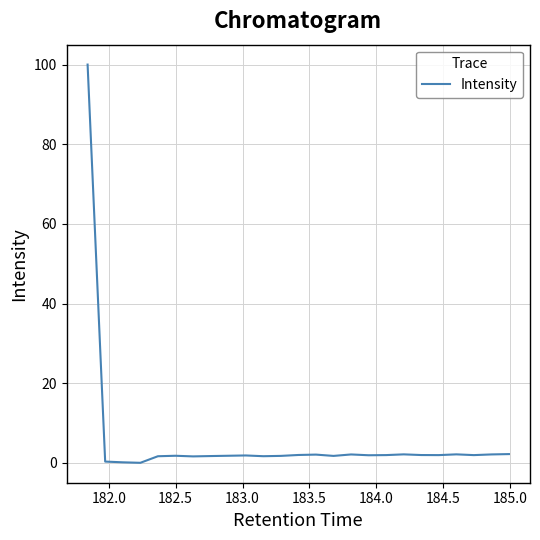

What is the maximum value shown in the chart?

100.0